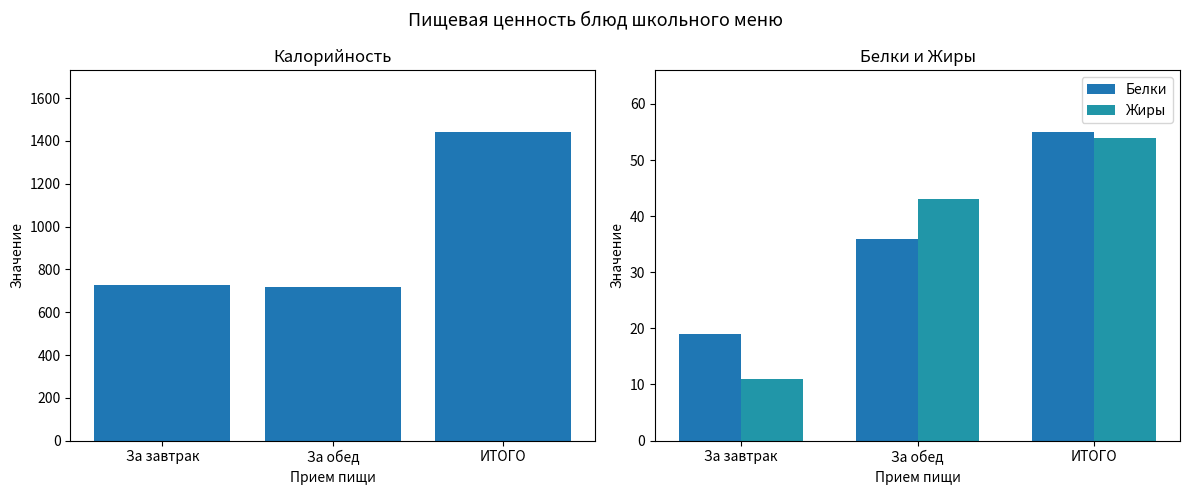

What is the label of the 2nd bar from the left?

За обед